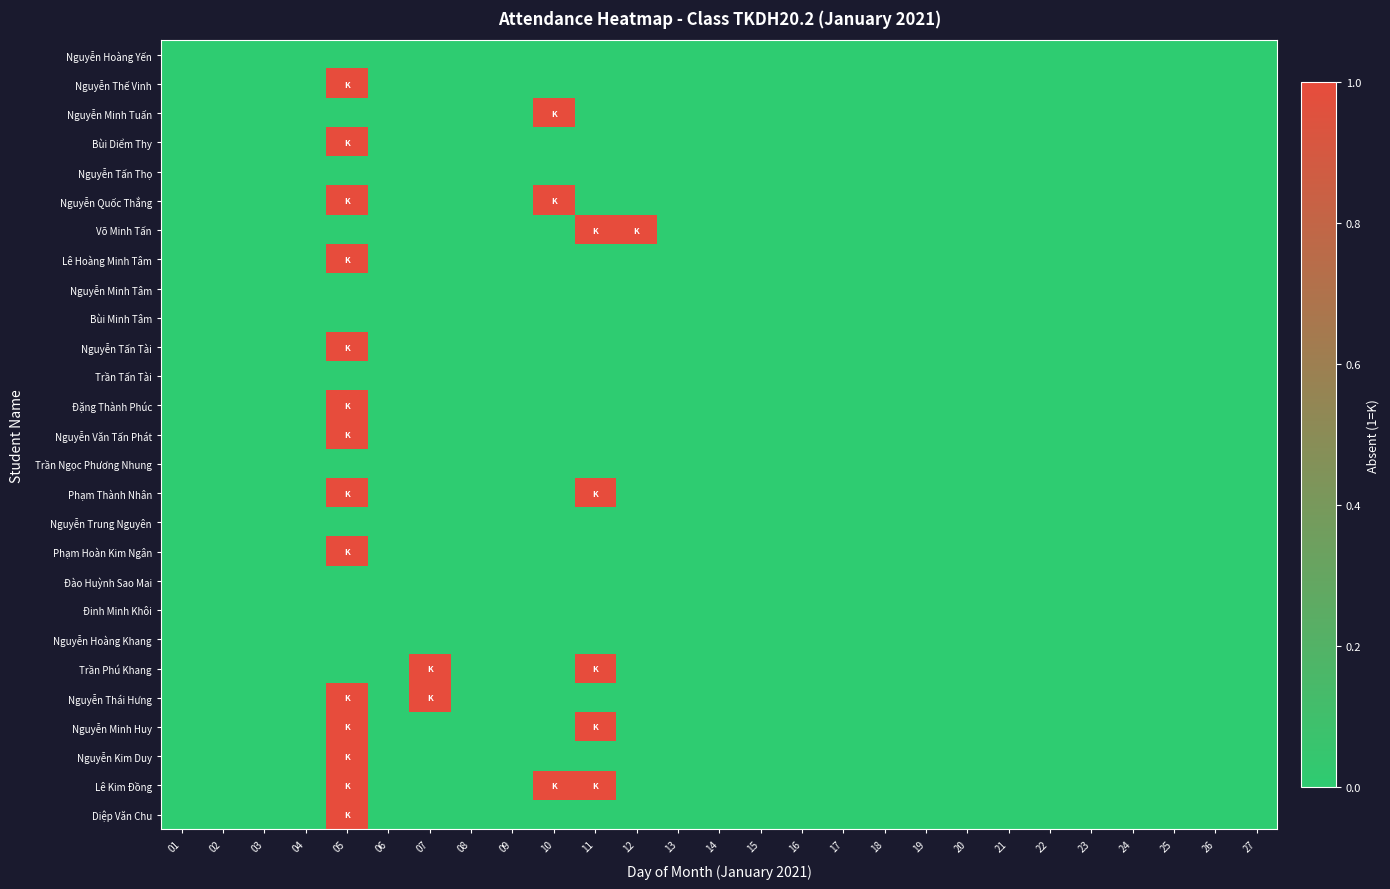

Rank the series by their maximum value, from highest to lowest.

Diệp Văn Chu, Lê Kim Đồng, Nguyễn Kim Duy, Nguyễn Minh Huy, Nguyễn Thái Hưng, Trần Phú Khang, Phạm Hoàn Kim Ngân, Phạm Thành Nhân, Nguyễn Văn Tấn Phát, Đặng Thành Phúc, Nguyễn Tấn Tài, Lê Hoàng Minh Tâm, Võ Minh Tấn, Nguyễn Quốc Thắng, Bùi Diểm Thy, Nguyễn Minh Tuấn, Nguyễn Thế Vinh, Nguyễn Hoàng Khang, Đinh Minh Khôi, Đào Huỳnh Sao Mai, Nguyễn Trung Nguyên, Trần Ngọc Phương Nhung, Trần Tấn Tài, Bùi Minh Tâm, Nguyễn Minh Tâm, Nguyễn Tấn Thọ, Nguyễn Hoàng Yến